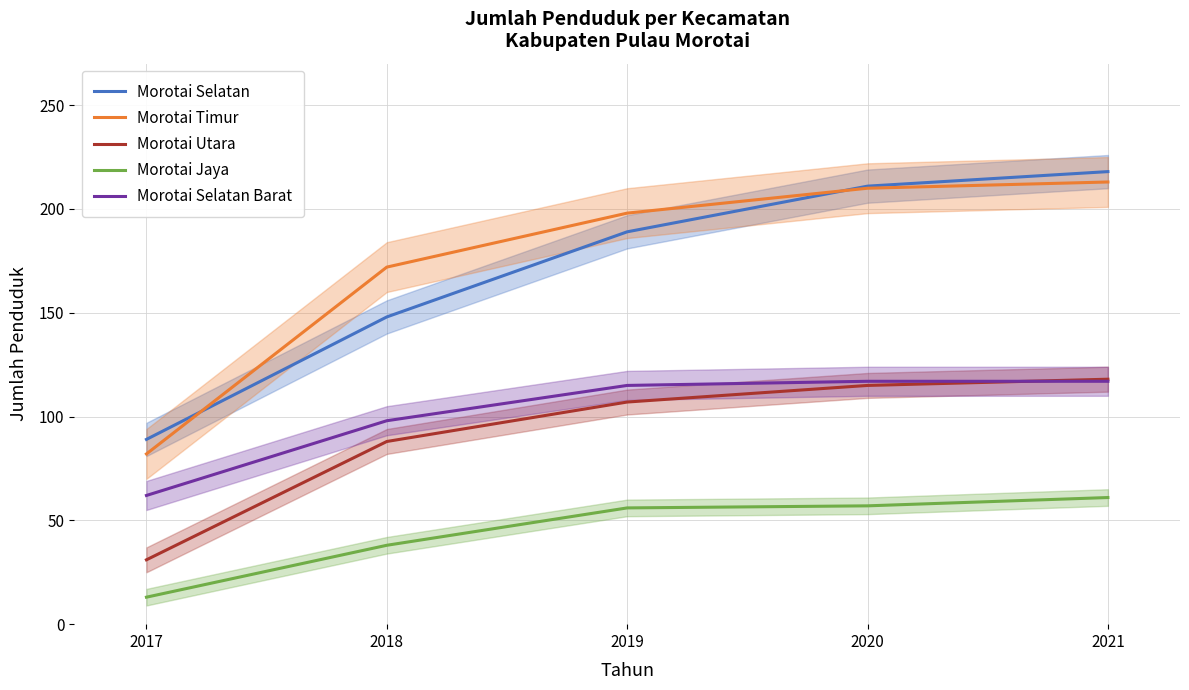

At 2021, list the series in order from largest to smallest.

Morotai Selatan, Morotai Timur, Morotai Utara, Morotai Selatan Barat, Morotai Jaya